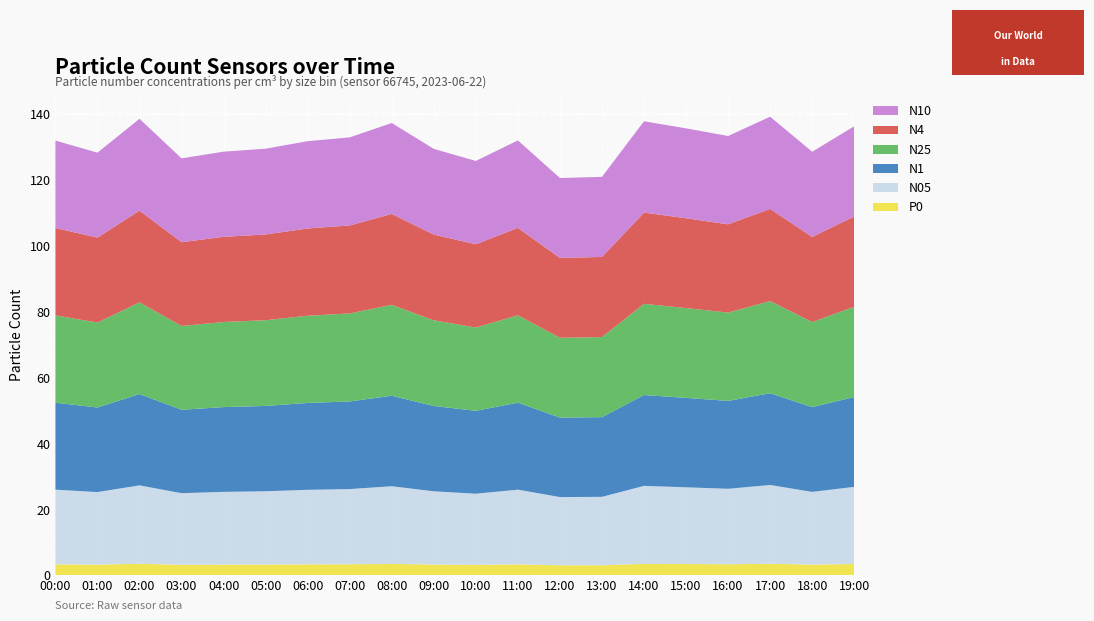

Reading left to right, what are all the values shown in this chart?

N05: 00:00=22.6	01:00=22.0	02:00=23.8	03:00=21.7	04:00=22.1	05:00=22.2	06:00=22.6	07:00=22.8	08:00=23.6	09:00=22.2	10:00=21.6	11:00=22.6	12:00=20.7	13:00=20.8	14:00=23.6	15:00=23.3	16:00=22.9	17:00=23.9	18:00=22.1	19:00=23.4
N1: 00:00=26.4	01:00=25.6	02:00=27.7	03:00=25.3	04:00=25.7	05:00=25.9	06:00=26.3	07:00=26.6	08:00=27.4	09:00=25.9	10:00=25.1	11:00=26.4	12:00=24.1	13:00=24.2	14:00=27.5	15:00=27.1	16:00=26.6	17:00=27.8	18:00=25.7	19:00=27.2
N25: 00:00=26.5	01:00=25.8	02:00=27.8	03:00=25.4	04:00=25.8	05:00=26.0	06:00=26.4	07:00=26.7	08:00=27.6	09:00=26.0	10:00=25.2	11:00=26.5	12:00=24.2	13:00=24.3	14:00=27.7	15:00=27.2	16:00=26.8	17:00=27.9	18:00=25.8	19:00=27.4
N4: 00:00=26.5	01:00=25.8	02:00=27.8	03:00=25.4	04:00=25.8	05:00=26.0	06:00=26.5	07:00=26.7	08:00=27.6	09:00=26.0	10:00=25.2	11:00=26.5	12:00=24.2	13:00=24.3	14:00=27.7	15:00=27.2	16:00=26.8	17:00=27.9	18:00=25.8	19:00=27.4
N10: 00:00=26.5	01:00=25.8	02:00=27.8	03:00=25.4	04:00=25.8	05:00=26.0	06:00=26.5	07:00=26.7	08:00=27.6	09:00=26.0	10:00=25.3	11:00=26.5	12:00=24.2	13:00=24.3	14:00=27.7	15:00=27.2	16:00=26.8	17:00=28.0	18:00=25.8	19:00=27.4
P0: 00:00=3.3	01:00=3.2	02:00=3.5	03:00=3.2	04:00=3.2	05:00=3.3	06:00=3.3	07:00=3.3	08:00=3.5	09:00=3.3	10:00=3.2	11:00=3.3	12:00=3.0	13:00=3.0	14:00=3.5	15:00=3.4	16:00=3.4	17:00=3.5	18:00=3.2	19:00=3.4